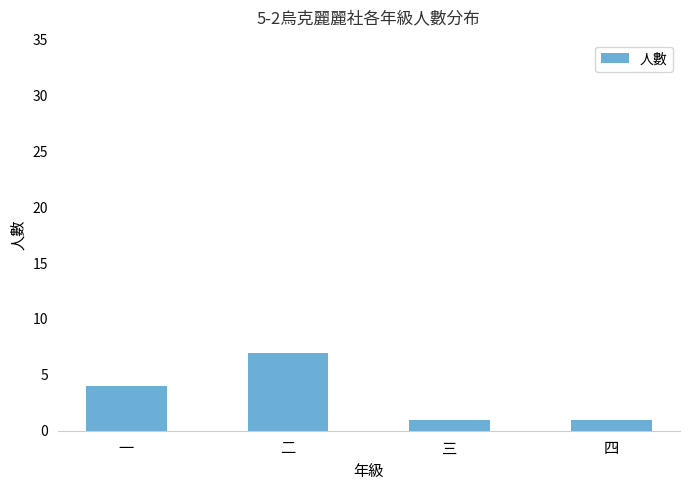

How many data points are less than 4?

2